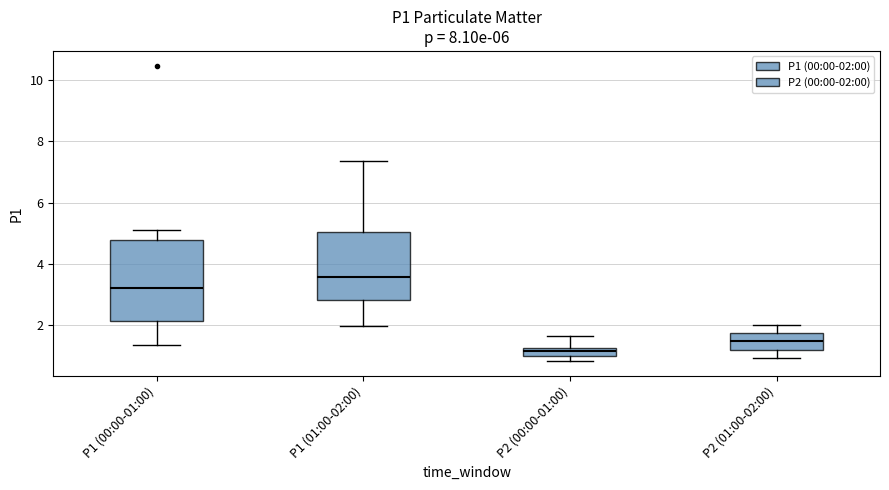

Where is the lower edge of the box for P1 (00:00-01:00) on the y-axis? The values are not printed on the chart, so give them approximately, as read against the axis.

2.2